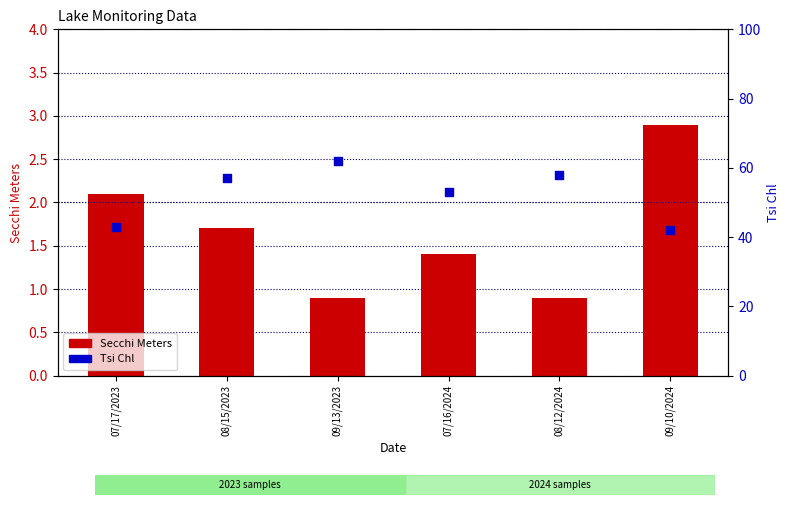

What is the total value across all series at 08/15/2023?

58.7